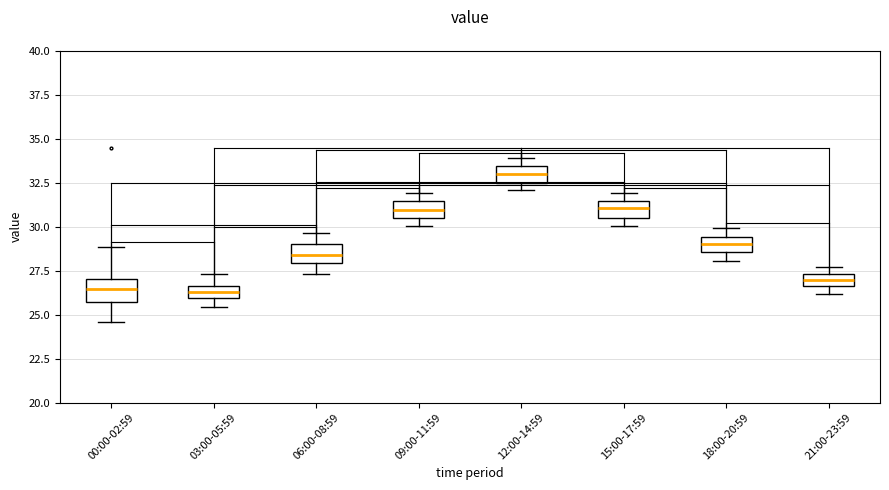

Which box's median line is the highest?

12:00-14:59